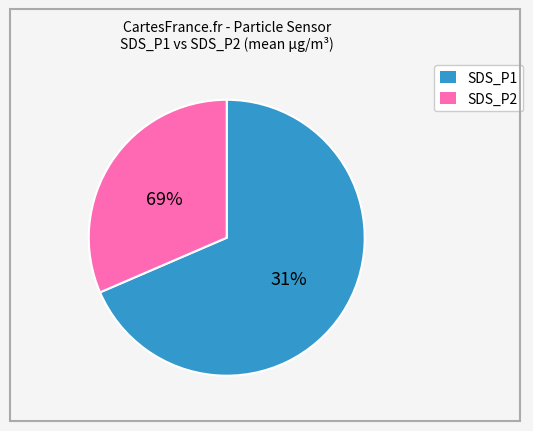

Which category has the smallest portion of the pie?

SDS_P2